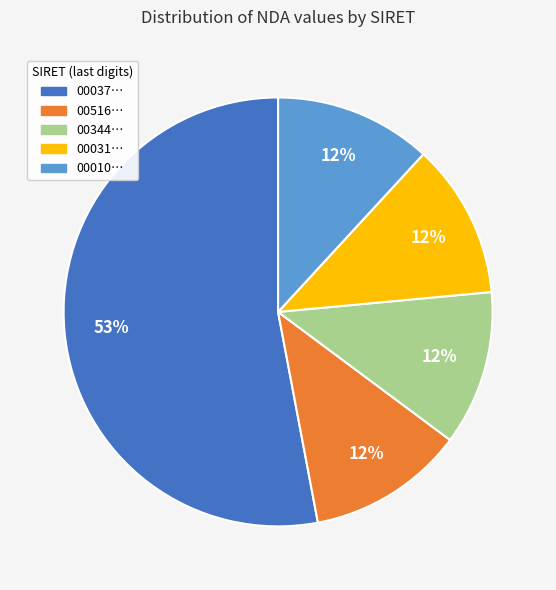

Does any single category account for the majority?

Yes